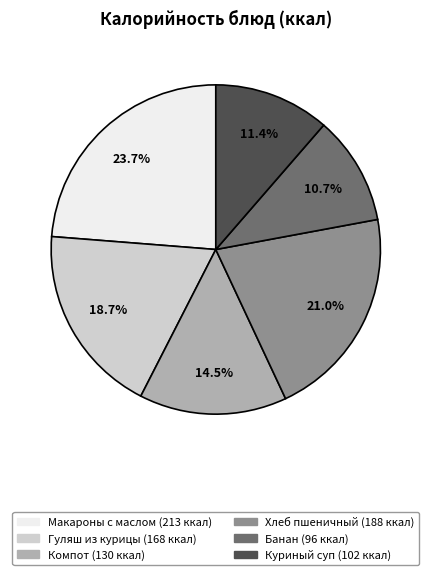

How many slices are in this pie chart?

6